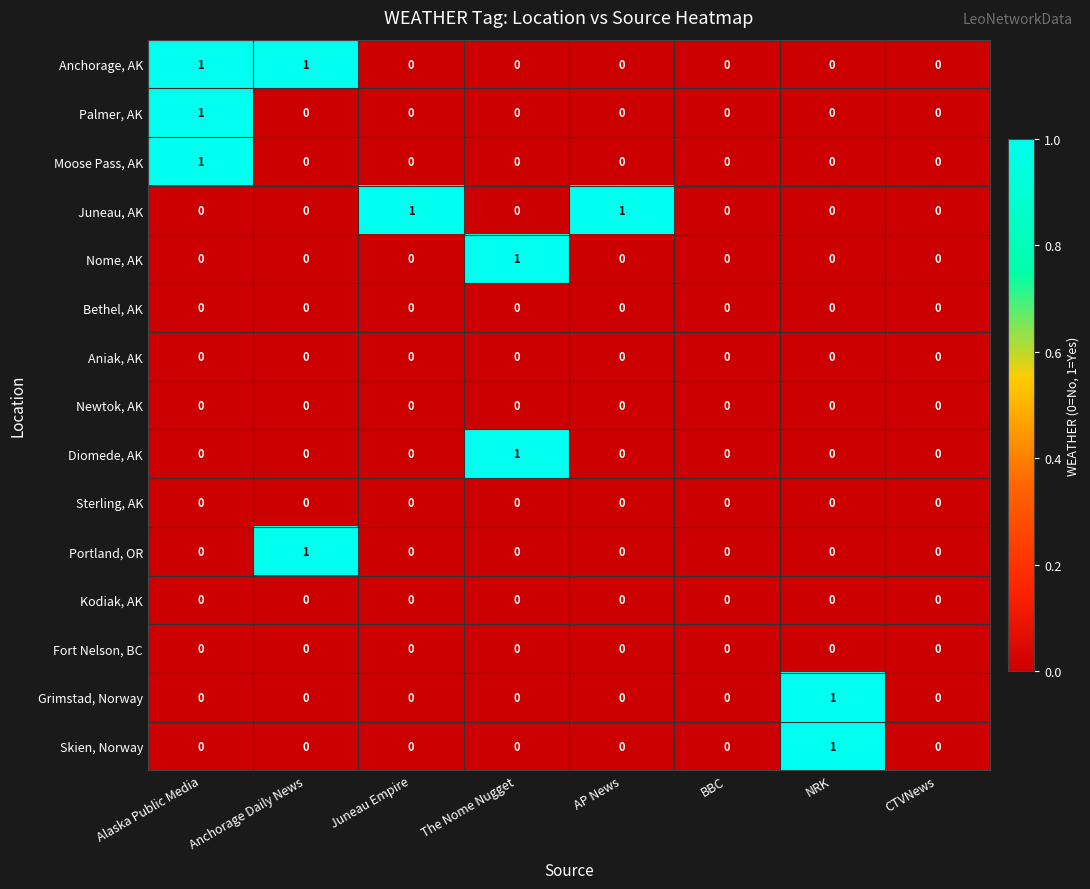

At which category is the sum across all series the highest?

Alaska Public Media